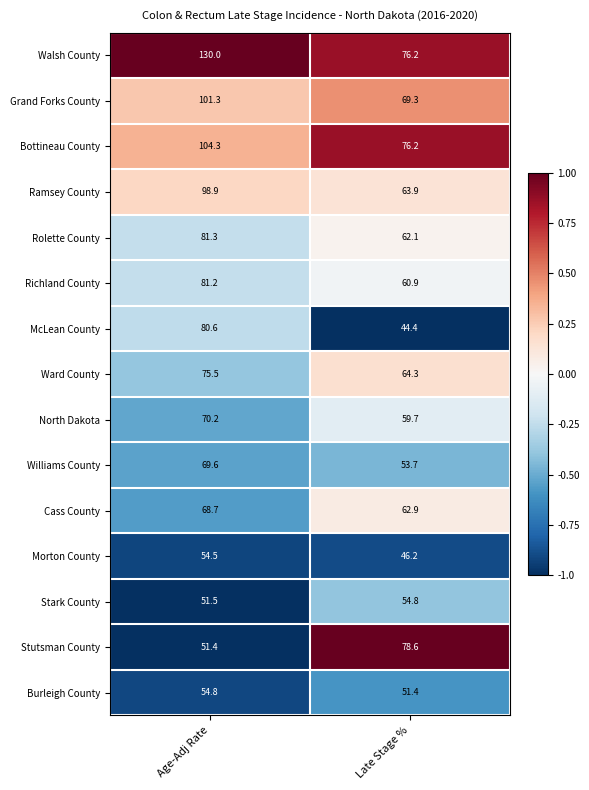

Which series changed the most between Age-Adj Rate and Late Stage %?

Walsh County